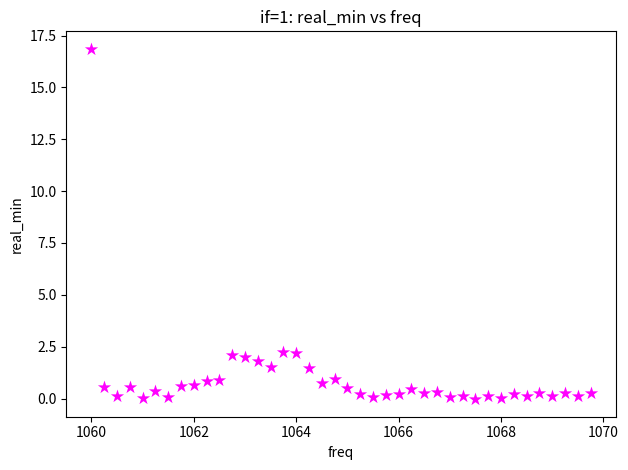

What is the range of Y values (max minus min)?

16.9